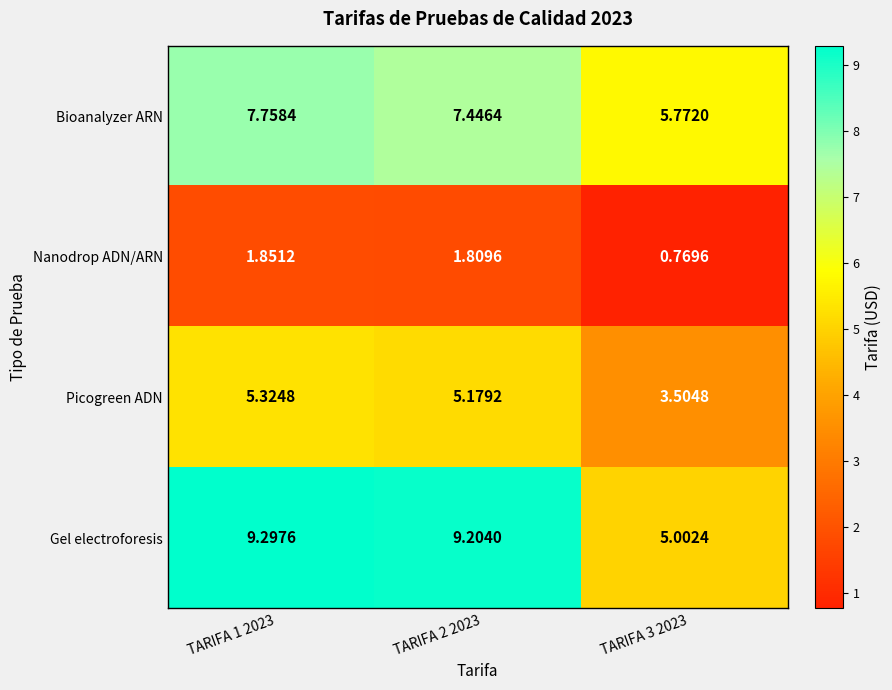

Rank the series by their maximum value, from highest to lowest.

Gel electroforesis, Bioanalyzer ARN, Picogreen ADN, Nanodrop ADN/ARN